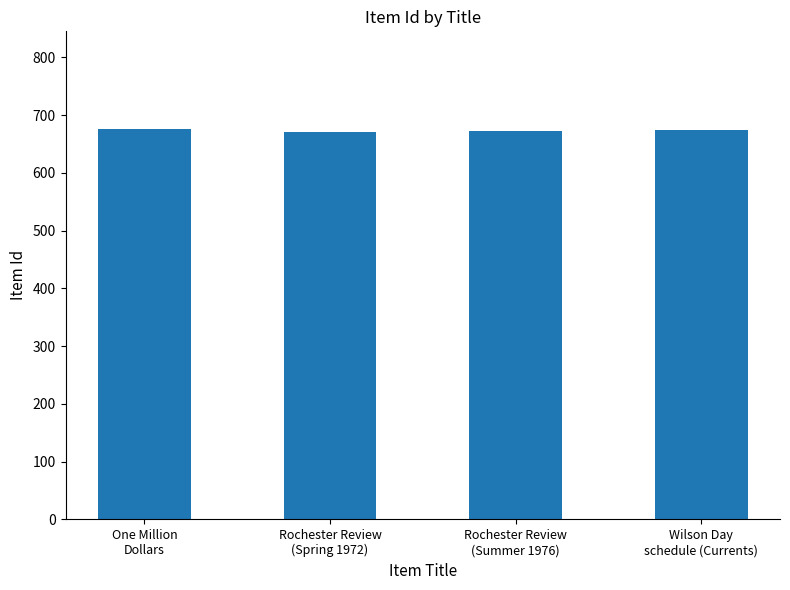

What is the greatest value displayed?

676